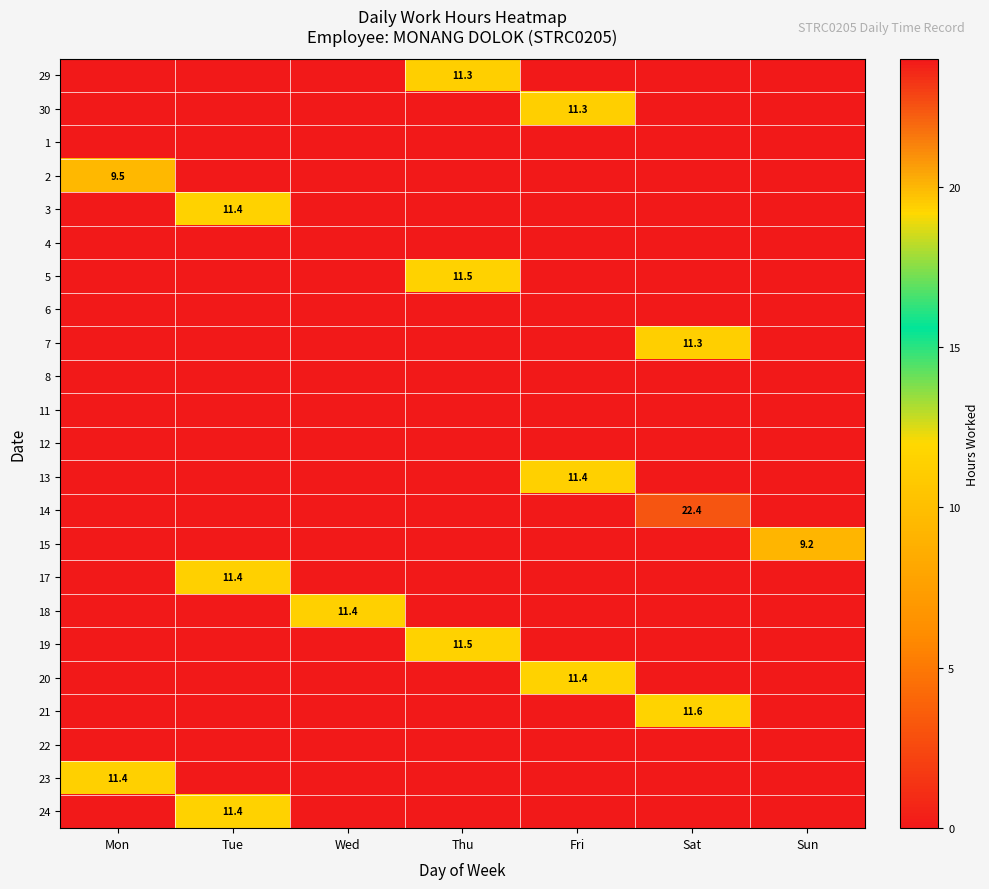

The value of 5 at Thu is 18.4. True or false?

False